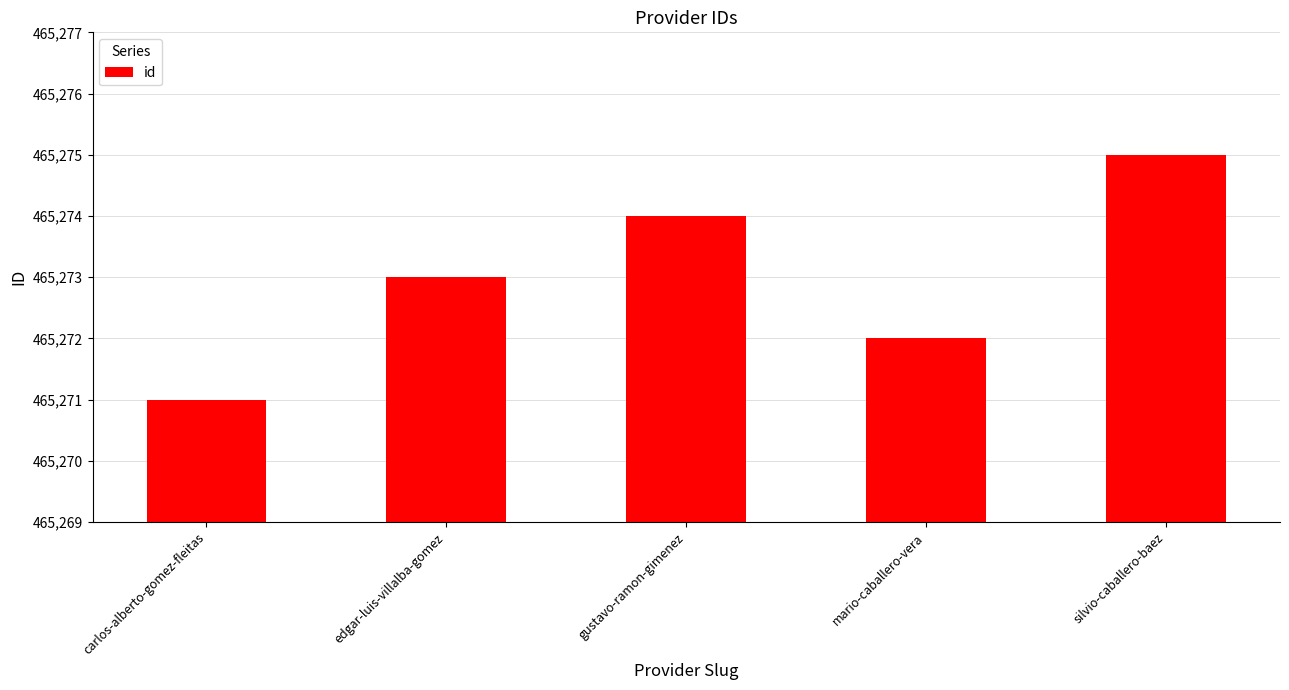

What is the average value?

465273